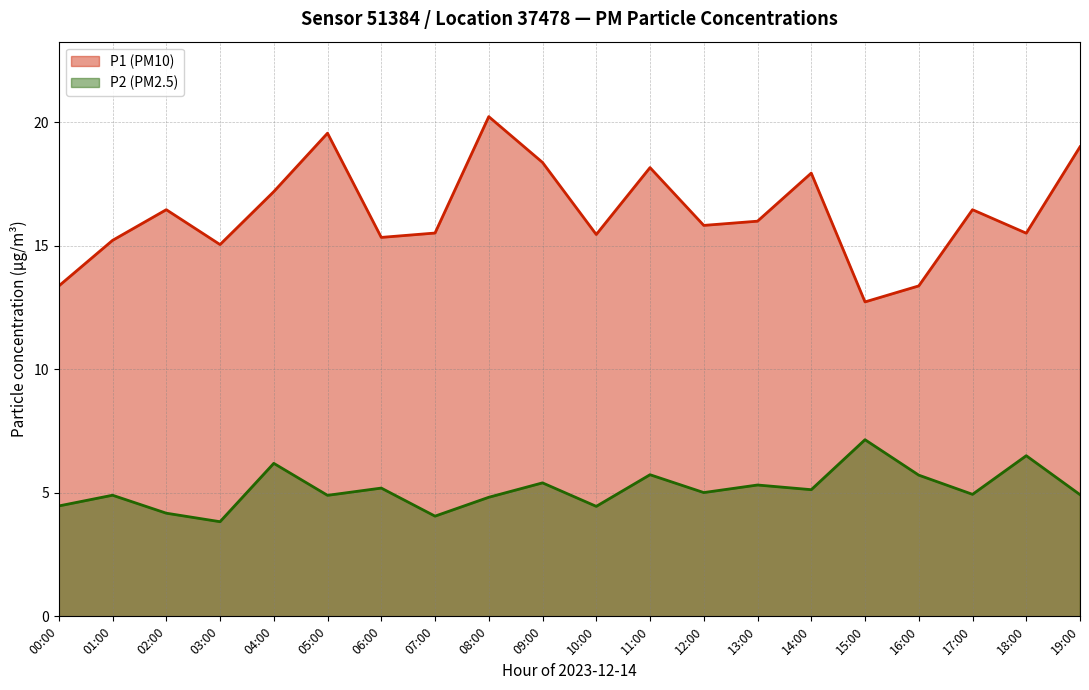

How many lines are shown in the chart?

2